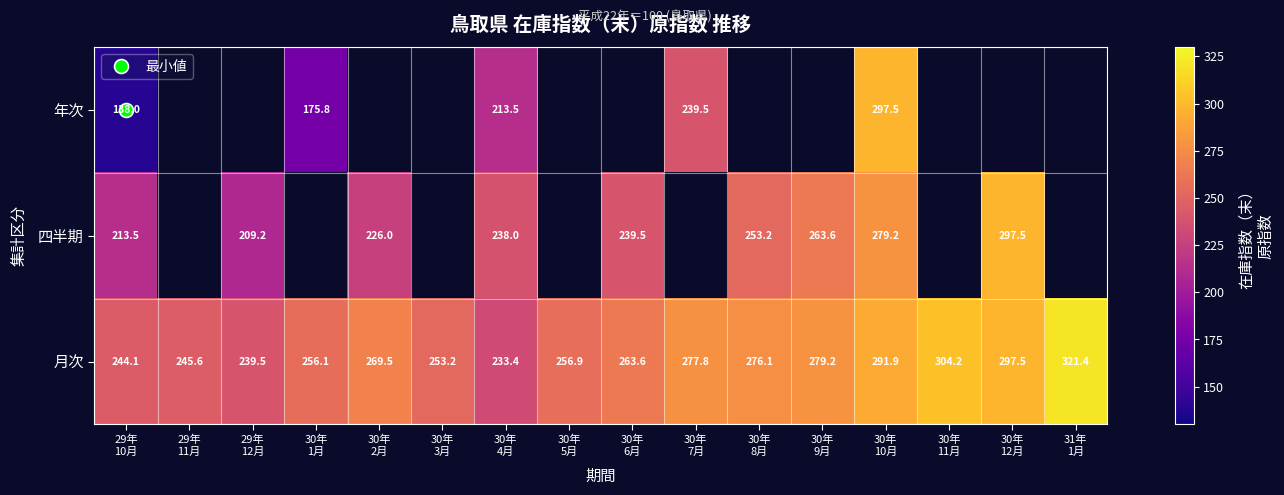

Which label corresponds to the smallest value in the chart?

29年
10月